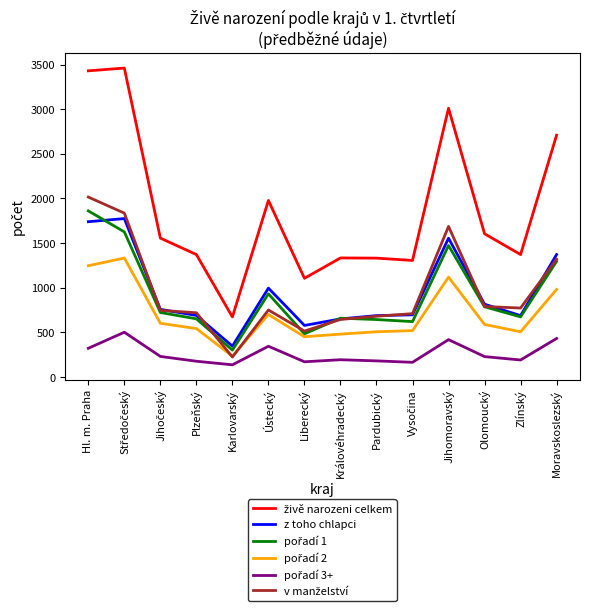

Where is z toho chlapci nearest to the value 1060?

Ústecký